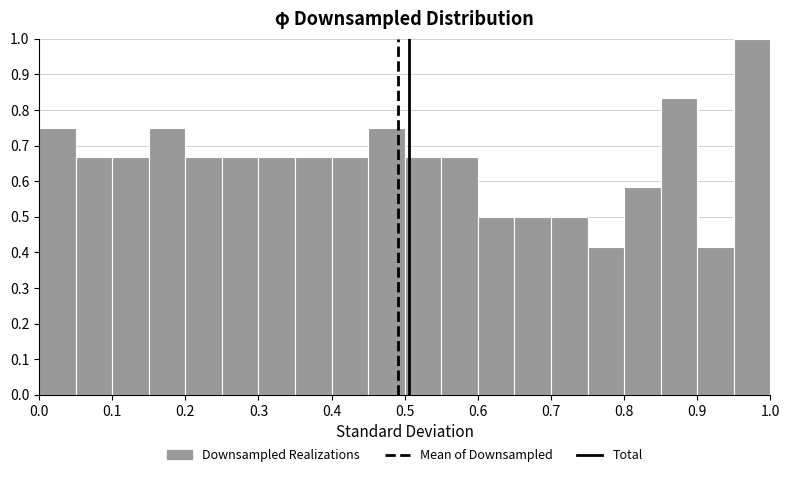

Which range on the x-axis has the tallest bar?

0.95 to 1.00